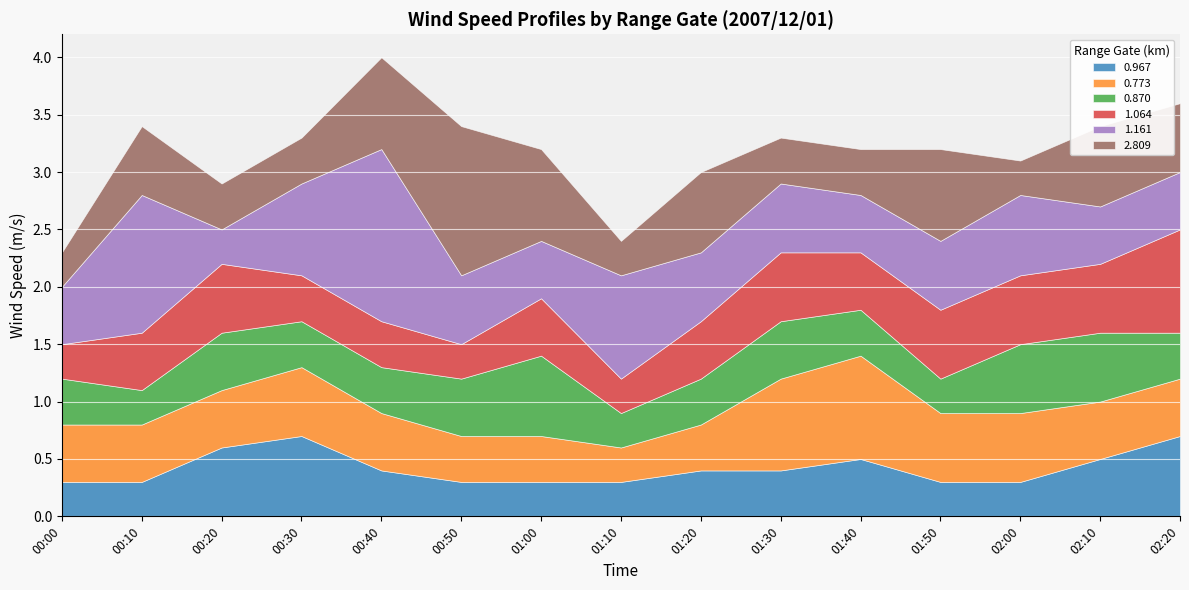

Is it true that 2.809 equals 0.7 at 02:10?

True